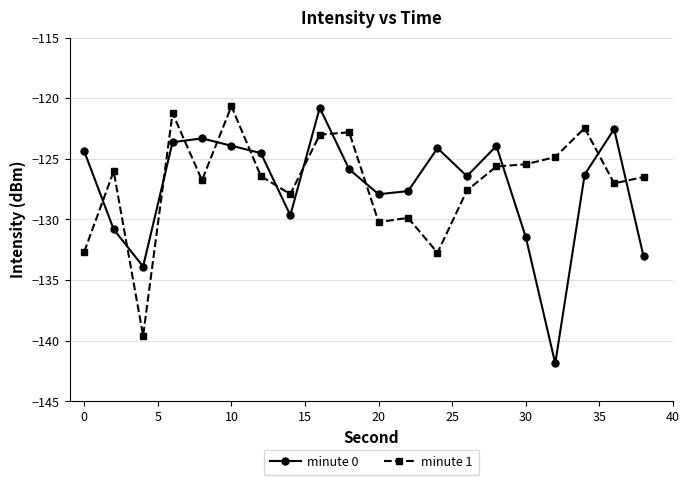

After their last crossing, which series has the higher values: minute 0 or minute 1?

minute 1